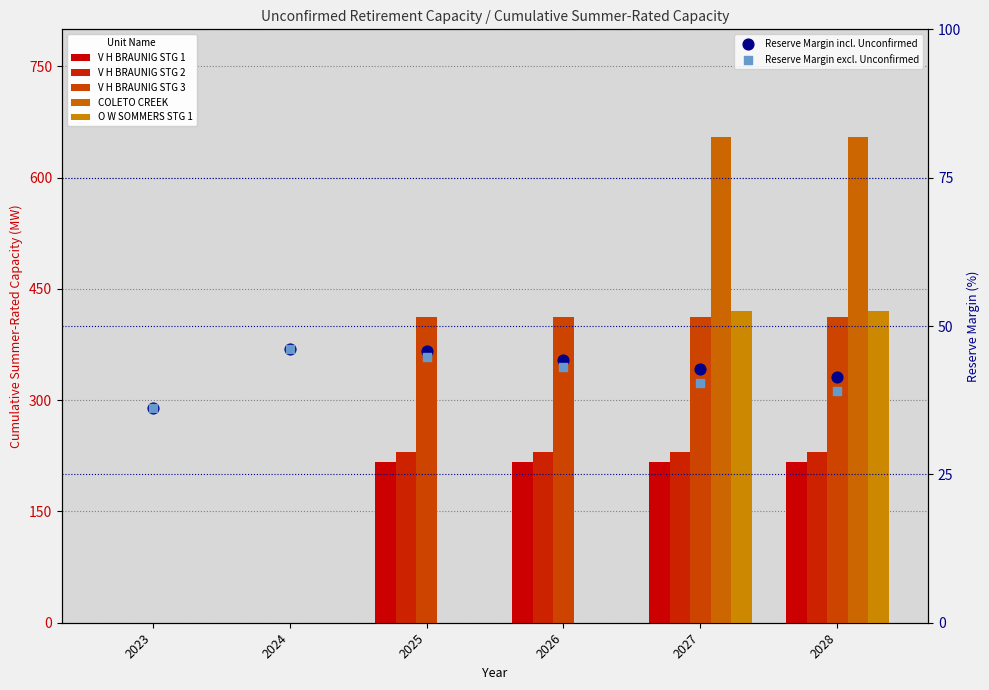

What are all the series names shown in the legend?

V H BRAUNIG STG 1, V H BRAUNIG STG 2, V H BRAUNIG STG 3, COLETO CREEK, O W SOMMERS STG 1